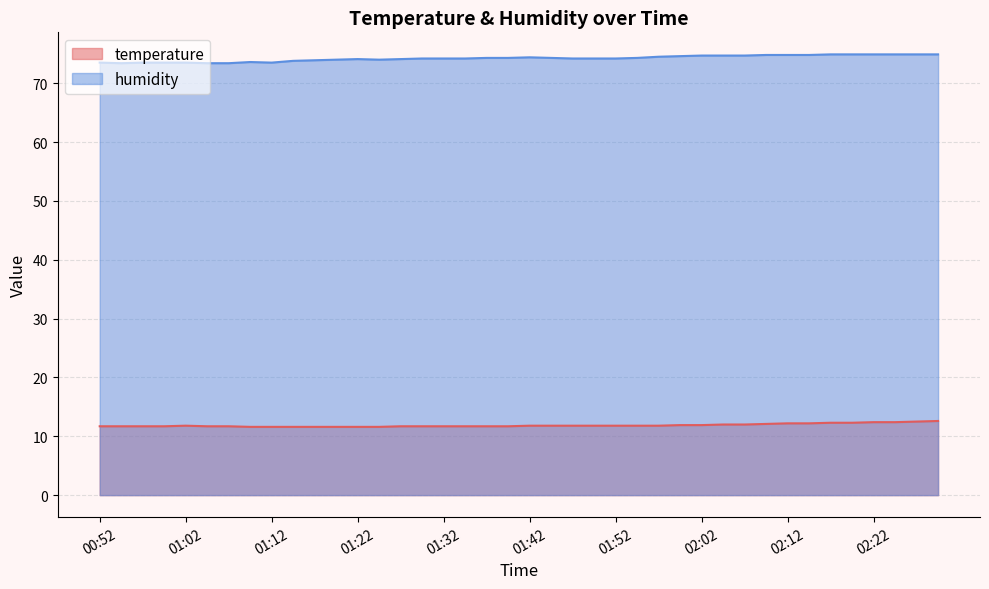

Which series has the widest spread of values?

humidity